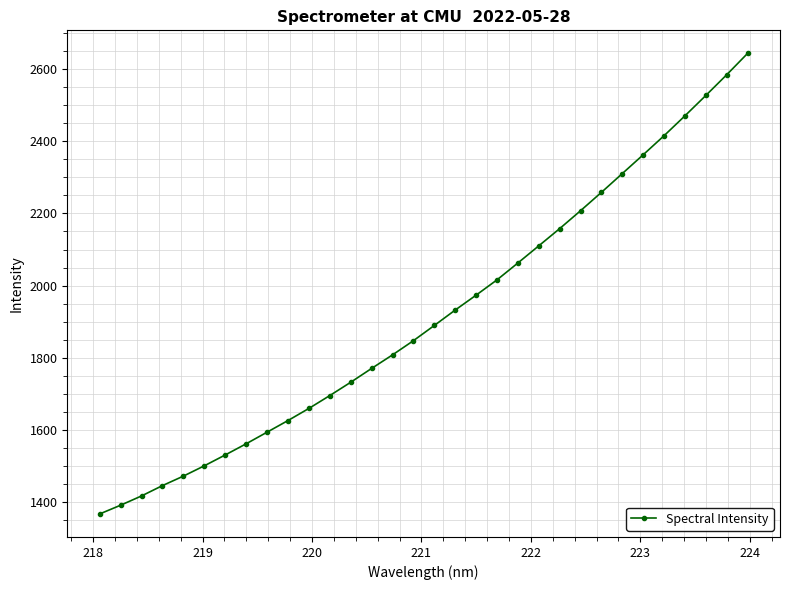

What is the difference between the second highest and second lowest values?

1192.1